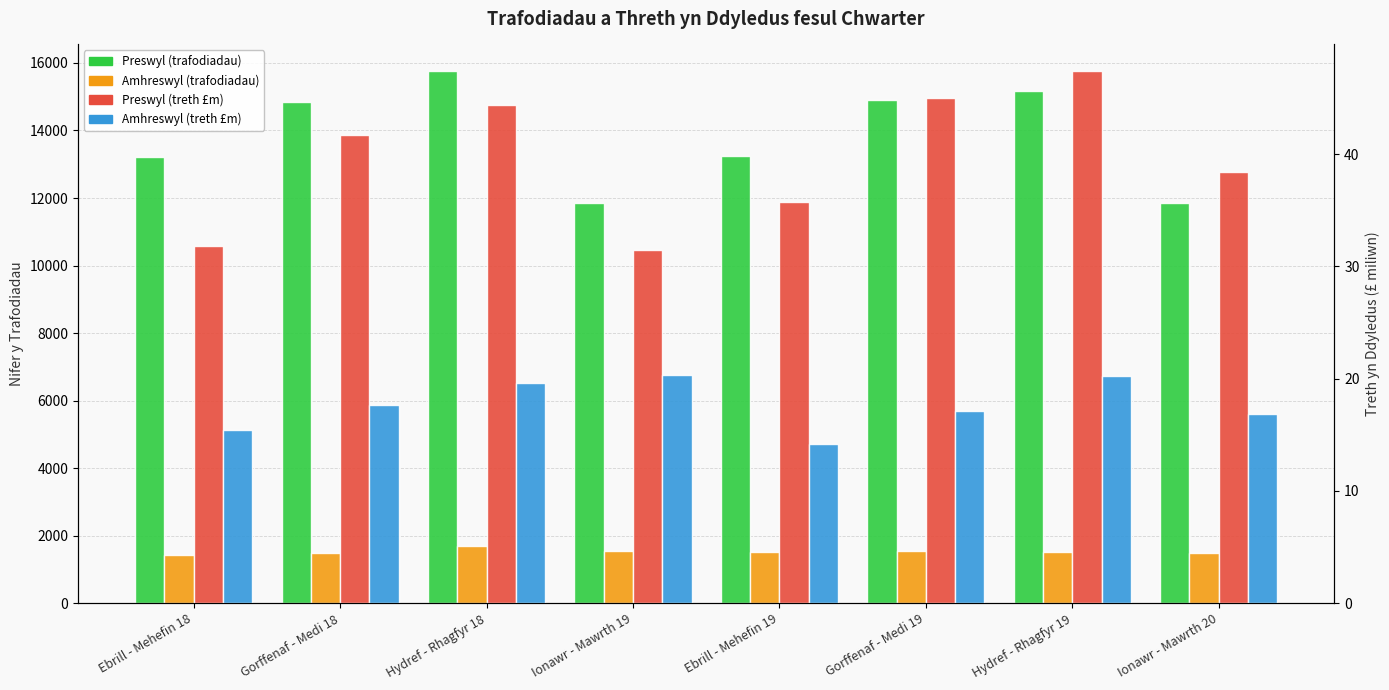

Reading right to left, extract all data points from this chart.

Preswyl (trafodiadau): 11840.0	15170.0	14910.0	13240.0	11860.0	15760.0	14850.0	13220.0
Amhreswyl (trafodiadau): 1500.0	1520.0	1560.0	1520.0	1560.0	1690.0	1490.0	1430.0
Preswyl (treth £m): 38.4	47.4	45.0	35.7	31.5	44.4	41.7	31.8
Amhreswyl (treth £m): 16.9	20.2	17.1	14.2	20.3	19.6	17.7	15.4